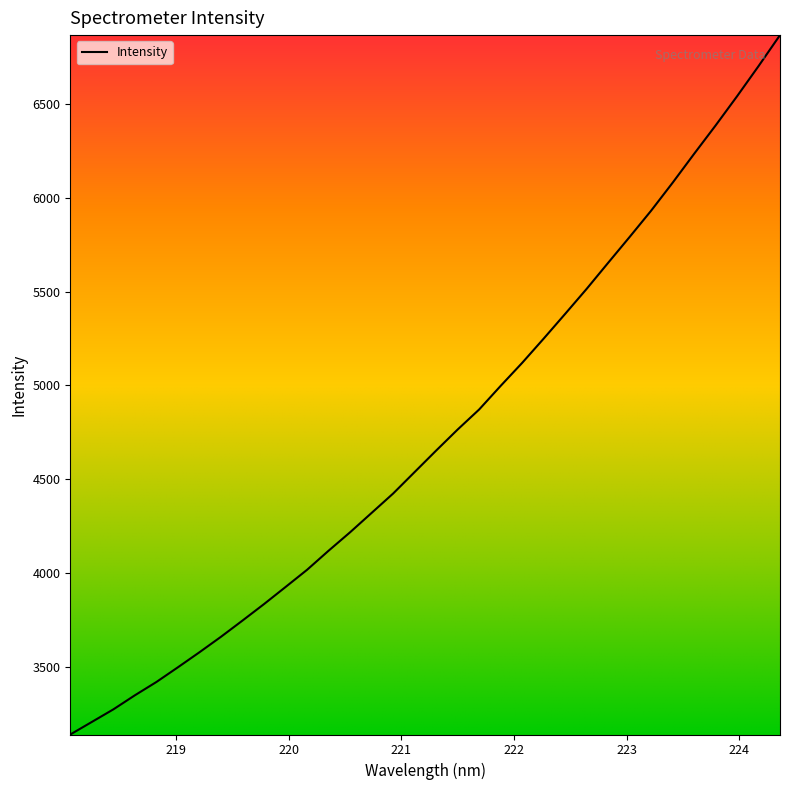

What is the average value?

4735.4